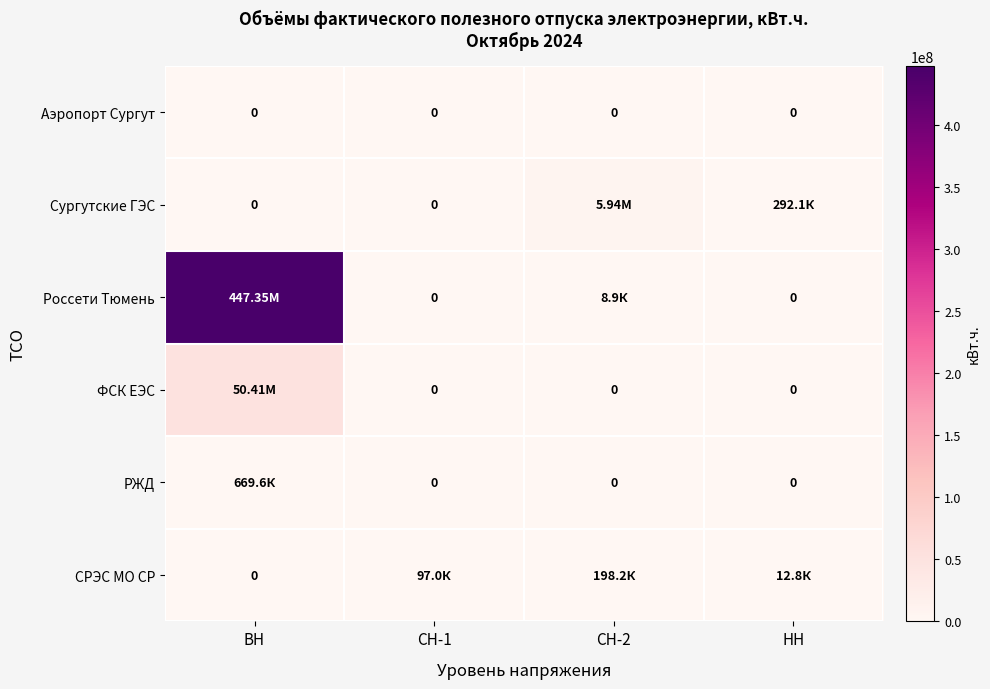

Is the value of Аэропорт Сургут at СН-1 greater than the value of Сургутские ГЭС at СН-2?

No